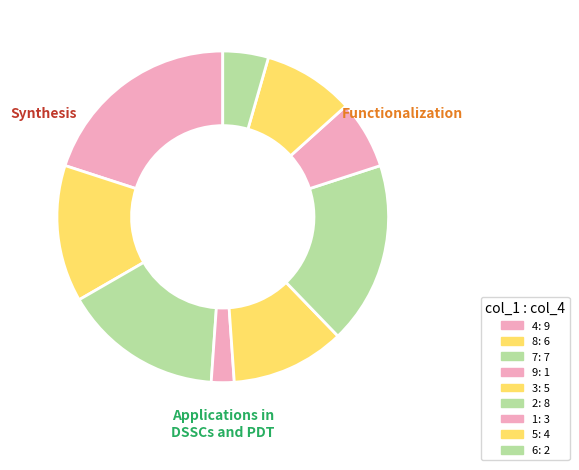

What is the ratio of the value at 3 to the value at 7?

0.7